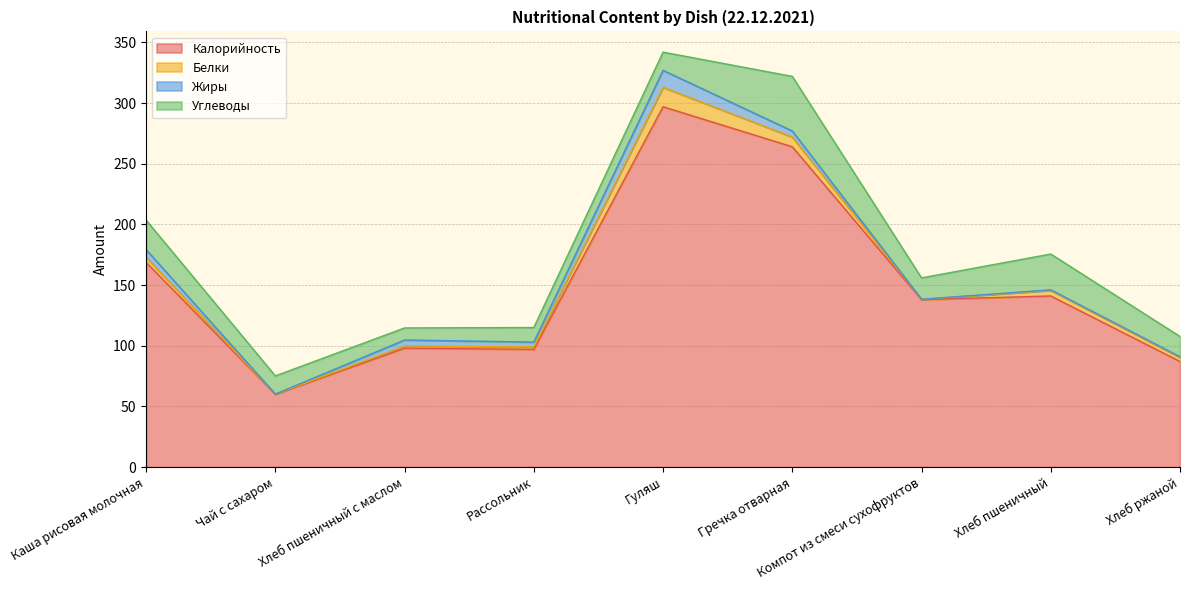

What is the average value of the Белки series?

4.5